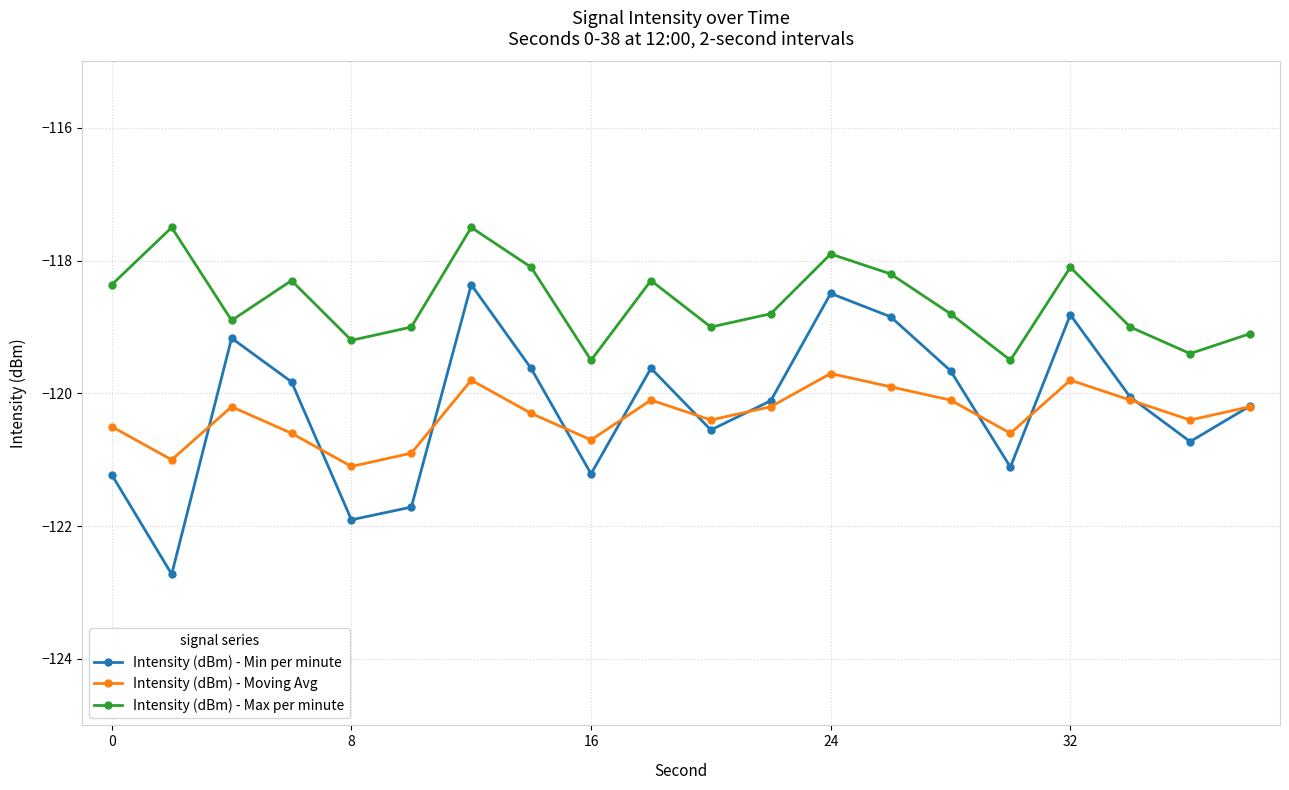

What is the difference between the maximum and minimum values in the Intensity (dBm) - Max per minute series?

2.0